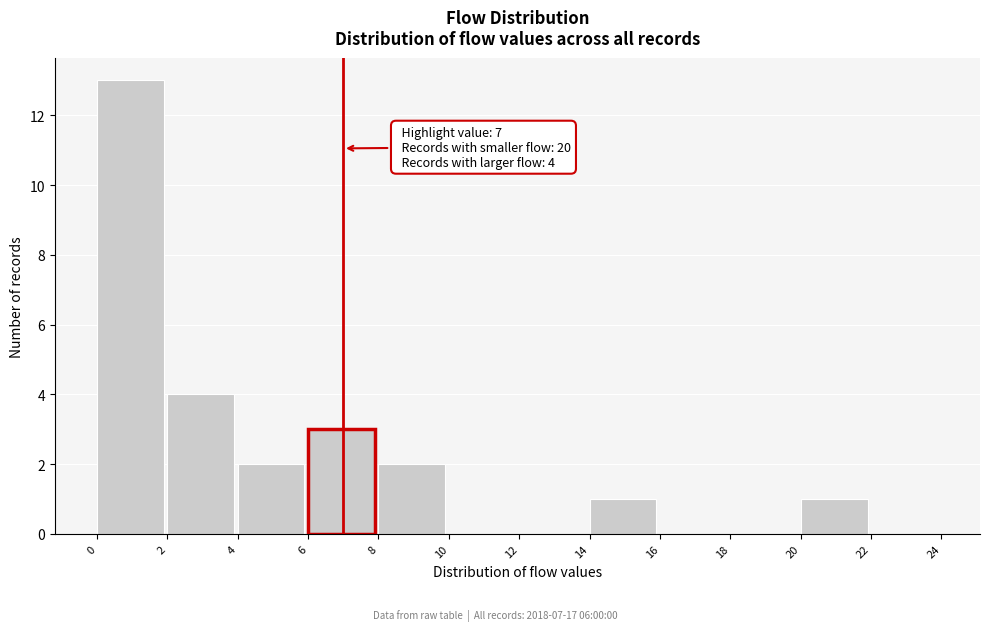

Over which range of the x-axis is the bar tallest?

0 to 2